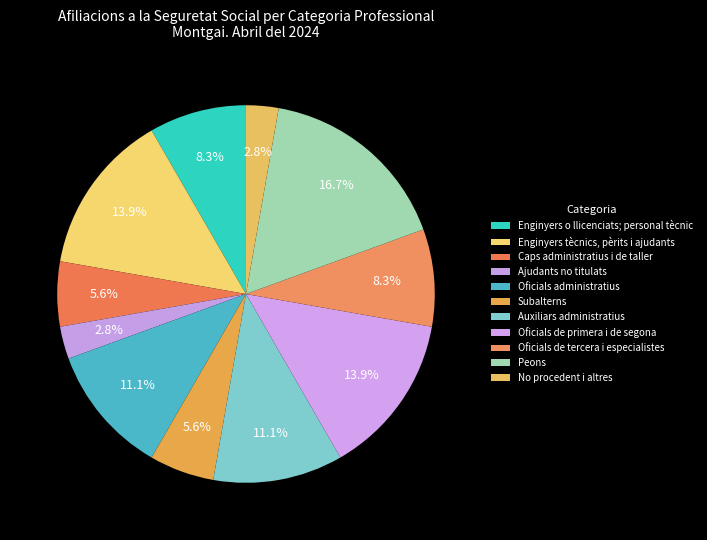

To the nearest percent, what is the combined percentage of Peons and Ajudants no titulats?

19%